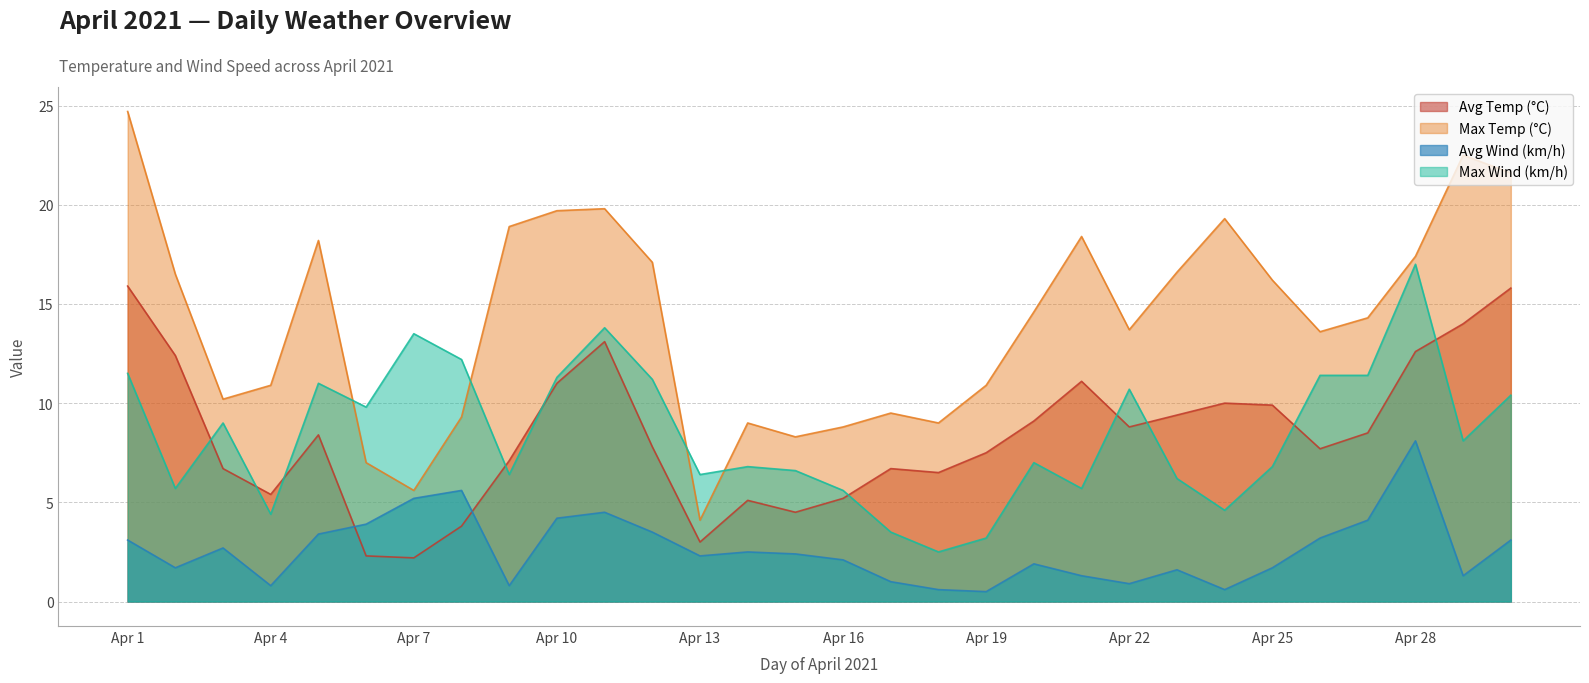

Reading left to right, what are all the values shown in this chart?

Avg Temp (°C): 15.9	12.4	6.7	5.4	8.4	2.3	2.2	3.8	7.1	11.0	13.1	7.8	3.0	5.1	4.5	5.2	6.7	6.5	7.5	9.1	11.1	8.8	9.4	10.0	9.9	7.7	8.5	12.6	14.0	15.8
Max Temp (°C): 24.7	16.5	10.2	10.9	18.2	7.0	5.6	9.3	18.9	19.7	19.8	17.1	4.1	9.0	8.3	8.8	9.5	9.0	10.9	14.6	18.4	13.7	16.6	19.3	16.2	13.6	14.3	17.4	22.5	21.6
Avg Wind (km/h): 3.1	1.7	2.7	0.8	3.4	3.9	5.2	5.6	0.8	4.2	4.5	3.5	2.3	2.5	2.4	2.1	1.0	0.6	0.5	1.9	1.3	0.9	1.6	0.6	1.7	3.2	4.1	8.1	1.3	3.1
Max Wind (km/h): 11.5	5.7	9.0	4.4	11.0	9.8	13.5	12.2	6.4	11.3	13.8	11.2	6.4	6.8	6.6	5.6	3.5	2.5	3.2	7.0	5.7	10.7	6.2	4.6	6.8	11.4	11.4	17.0	8.1	10.4